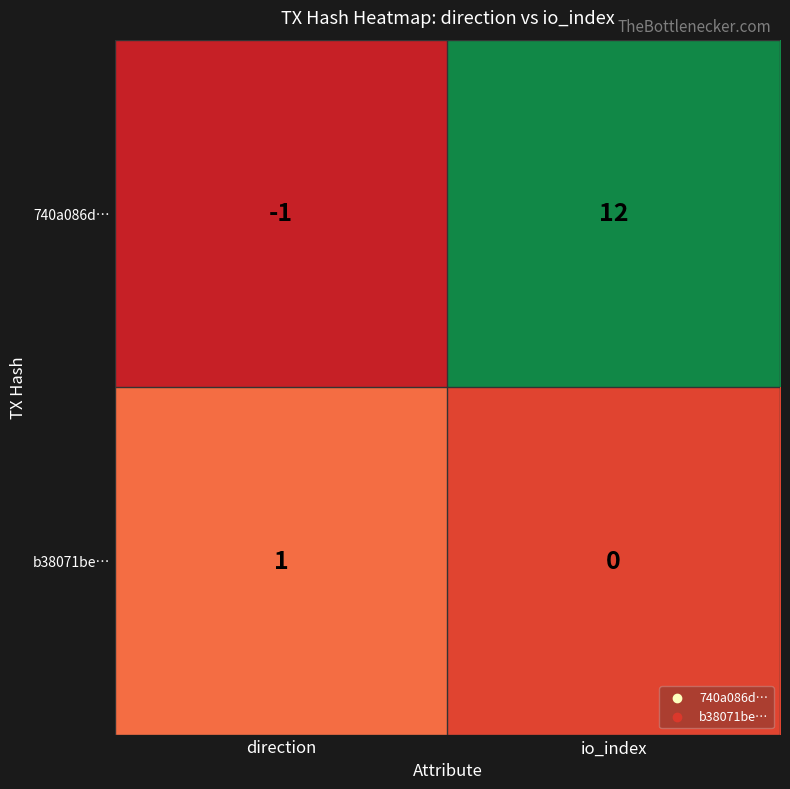

Reading left to right, extract all data points from this chart.

740a086d…: -1	12
b38071be…: 1	0